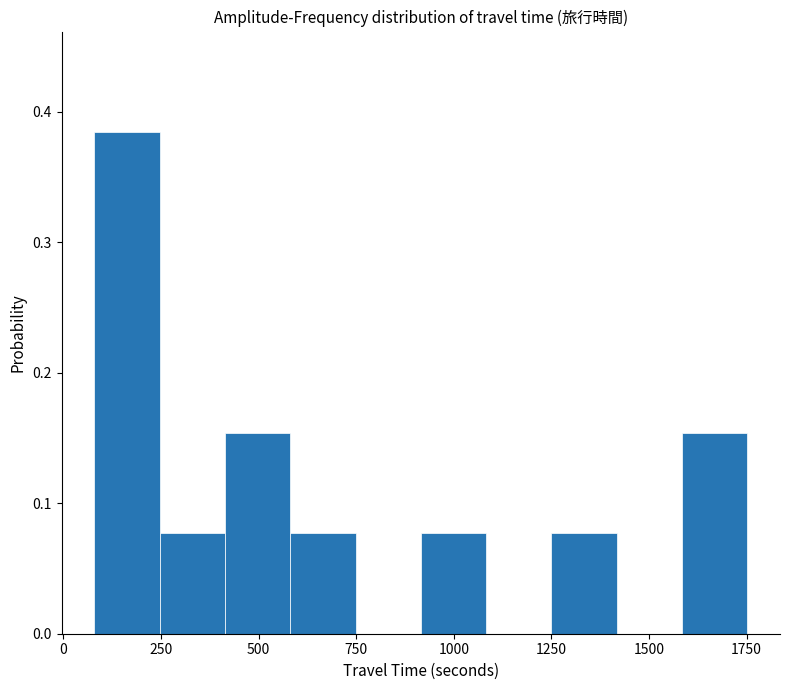

Read against the x-axis, roughly where is the centre of the tallest bar?

150